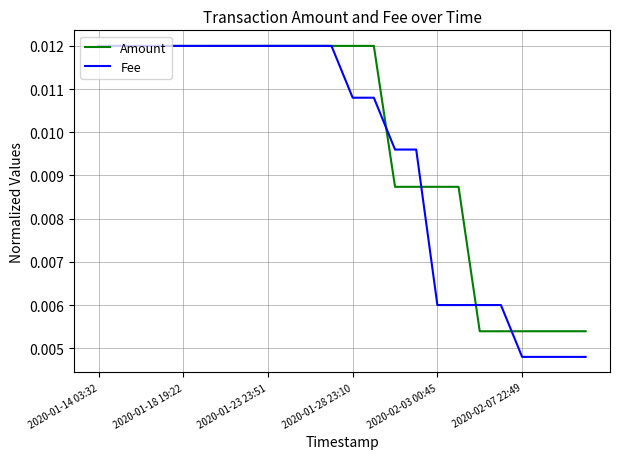

List the series in order of their overall mean, highest first.

Amount, Fee